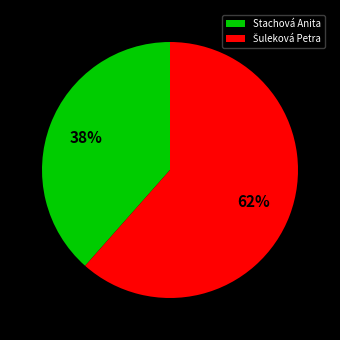

To the nearest percent, what is the average slice percentage?

50%